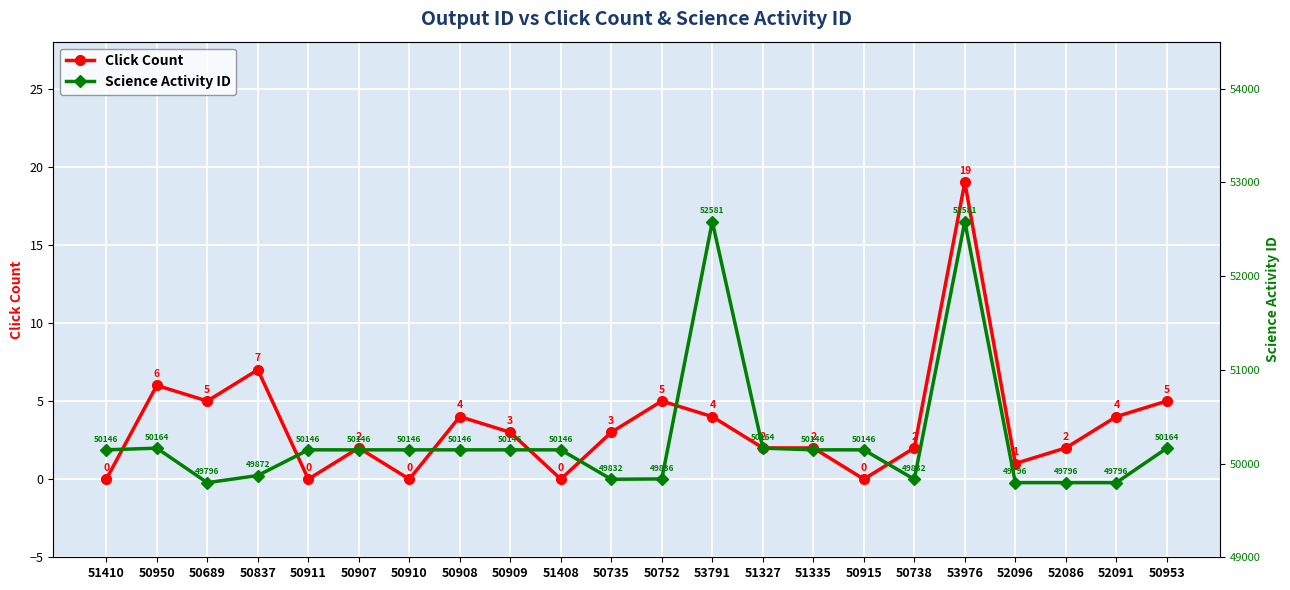

Count the number of data series in this chart.

2